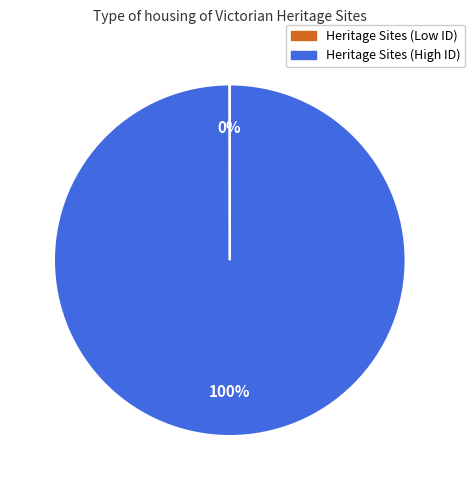

Does any single category account for the majority?

Yes